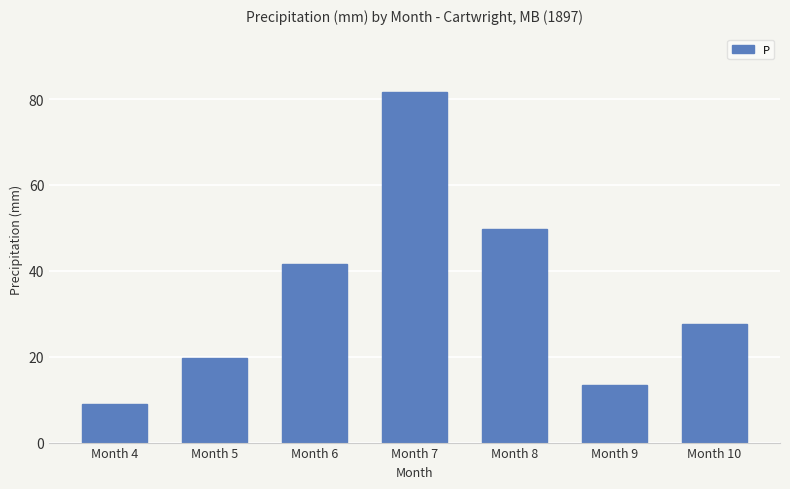

The value at Month 7 is 125.2. True or false?

False